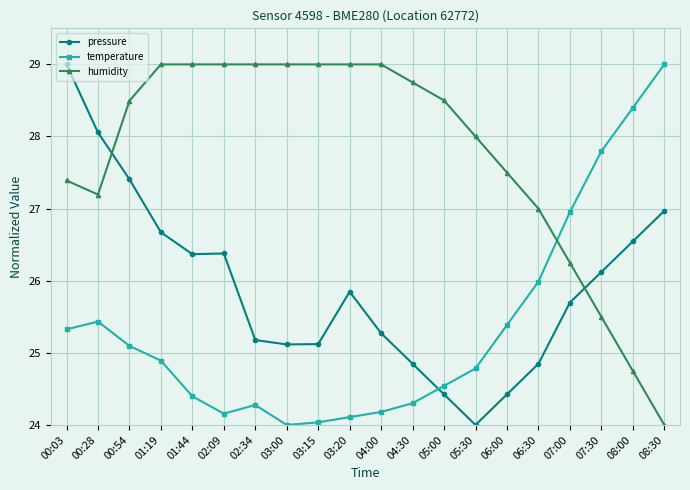

Between 01:19 and 08:30, which series saw the biggest shift?

humidity